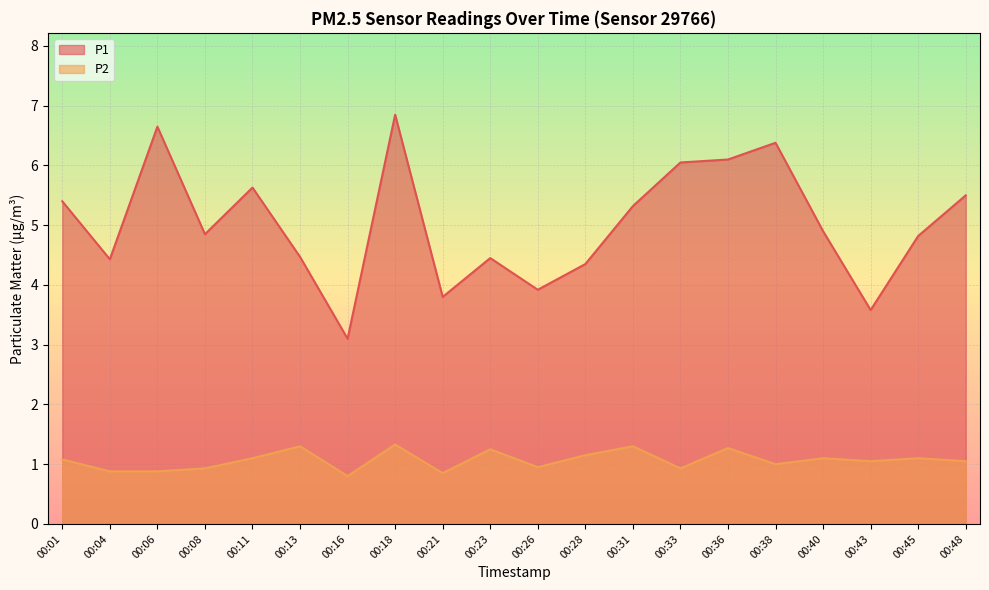

What is the minimum value shown in the chart?

0.8